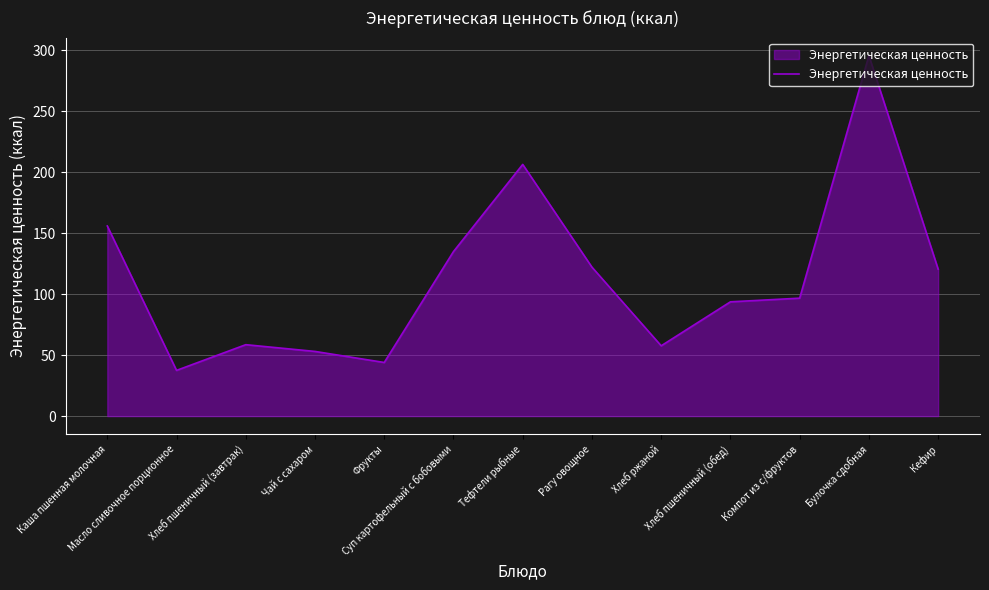

What is the smallest value displayed?

37.5